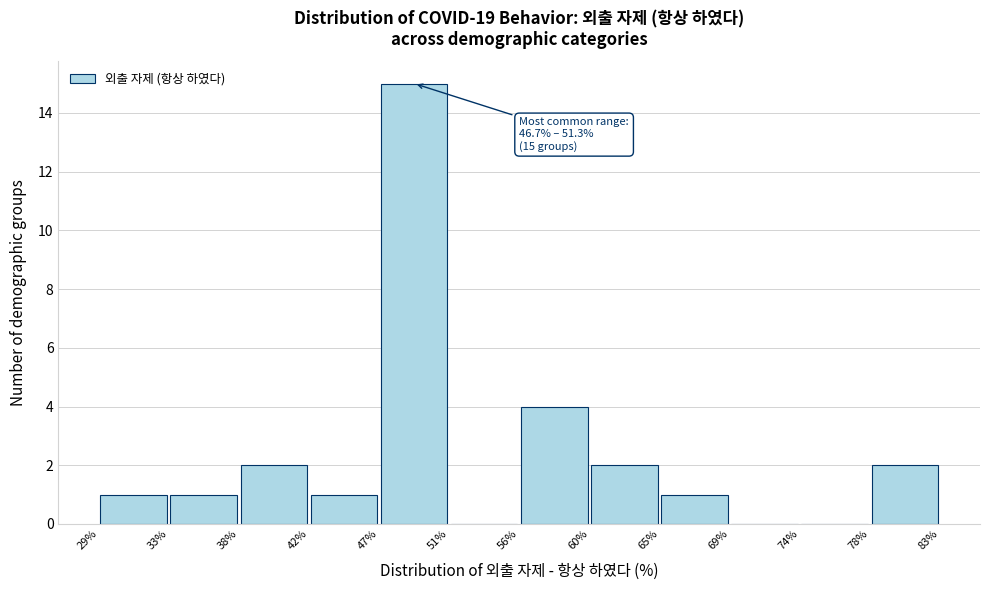

Over which range of the x-axis is the bar tallest?

47% to 51%